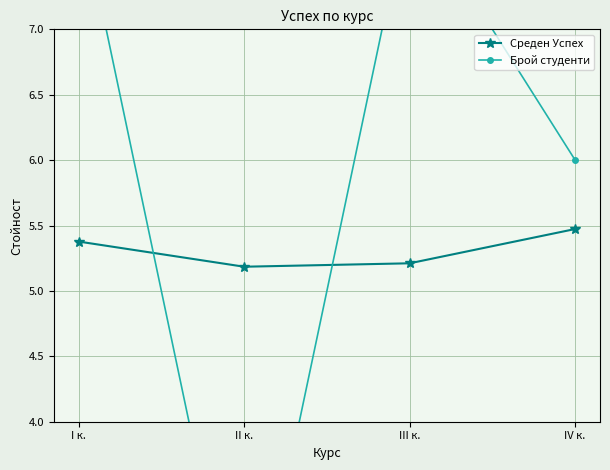

Which category has the lowest value across all series?

II к.